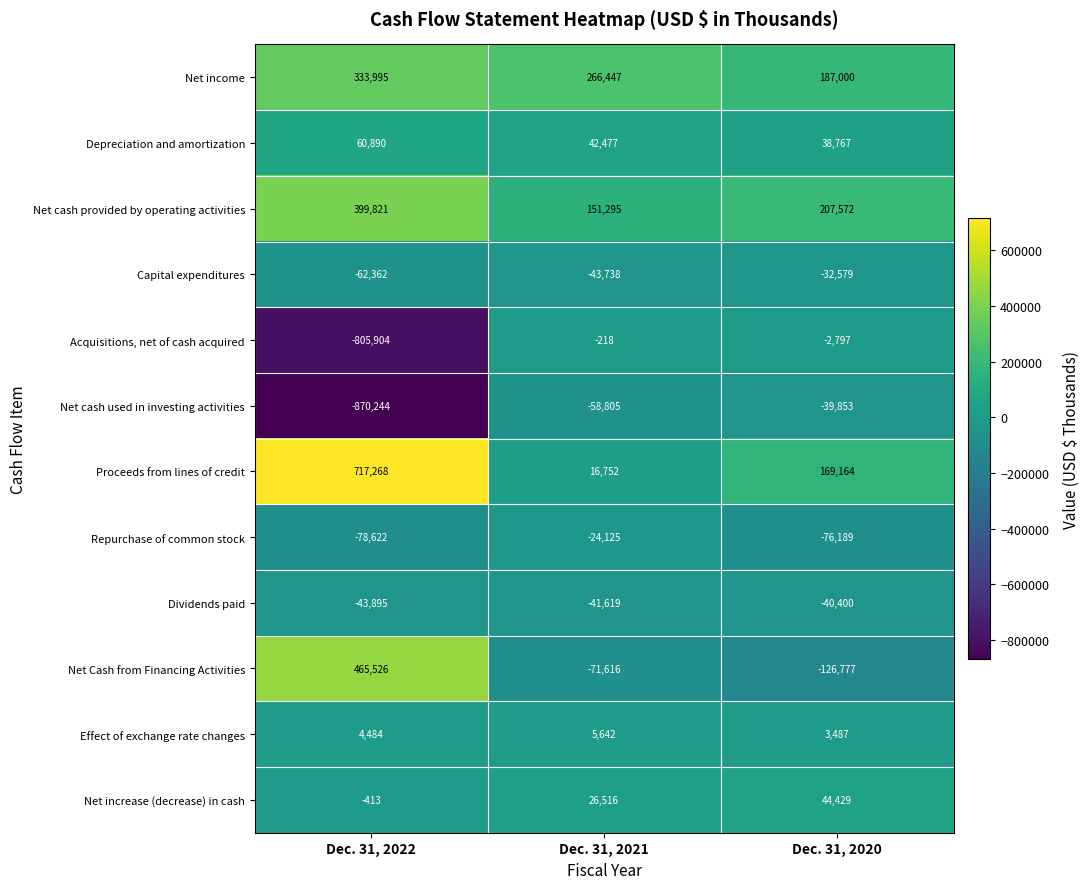

What is the total value across all series at Dec. 31, 2021?

269008